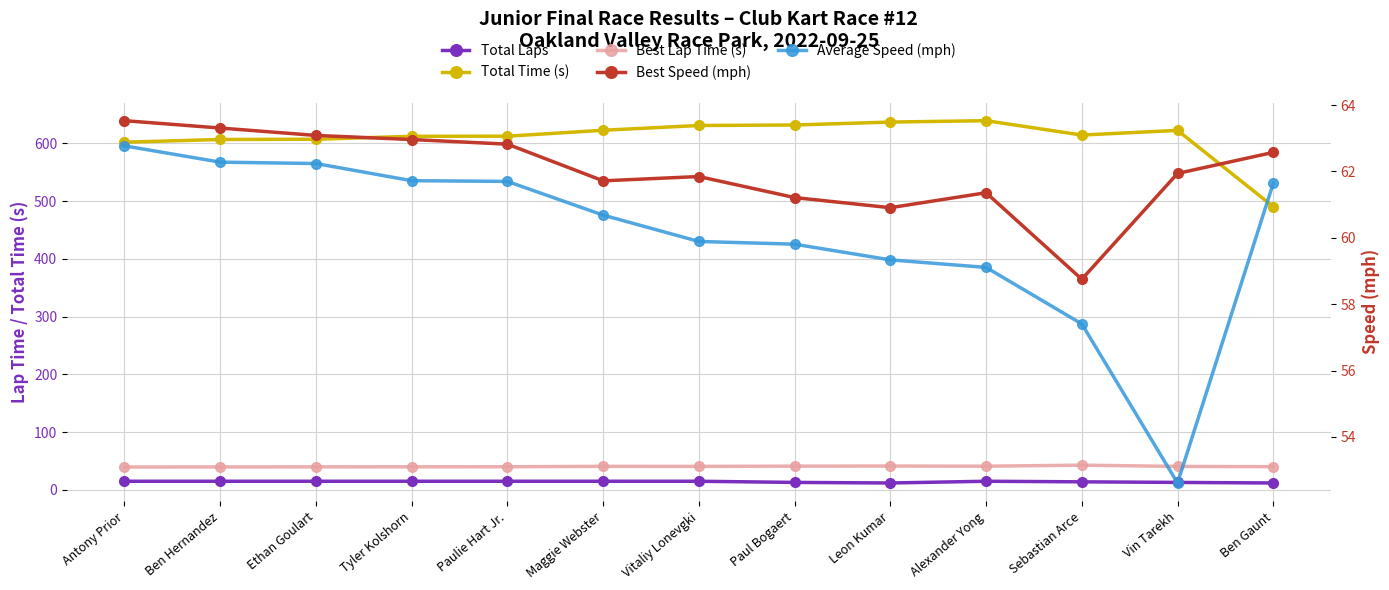

Between Ben Hernandez and Leon Kumar, which is larger?

Ben Hernandez